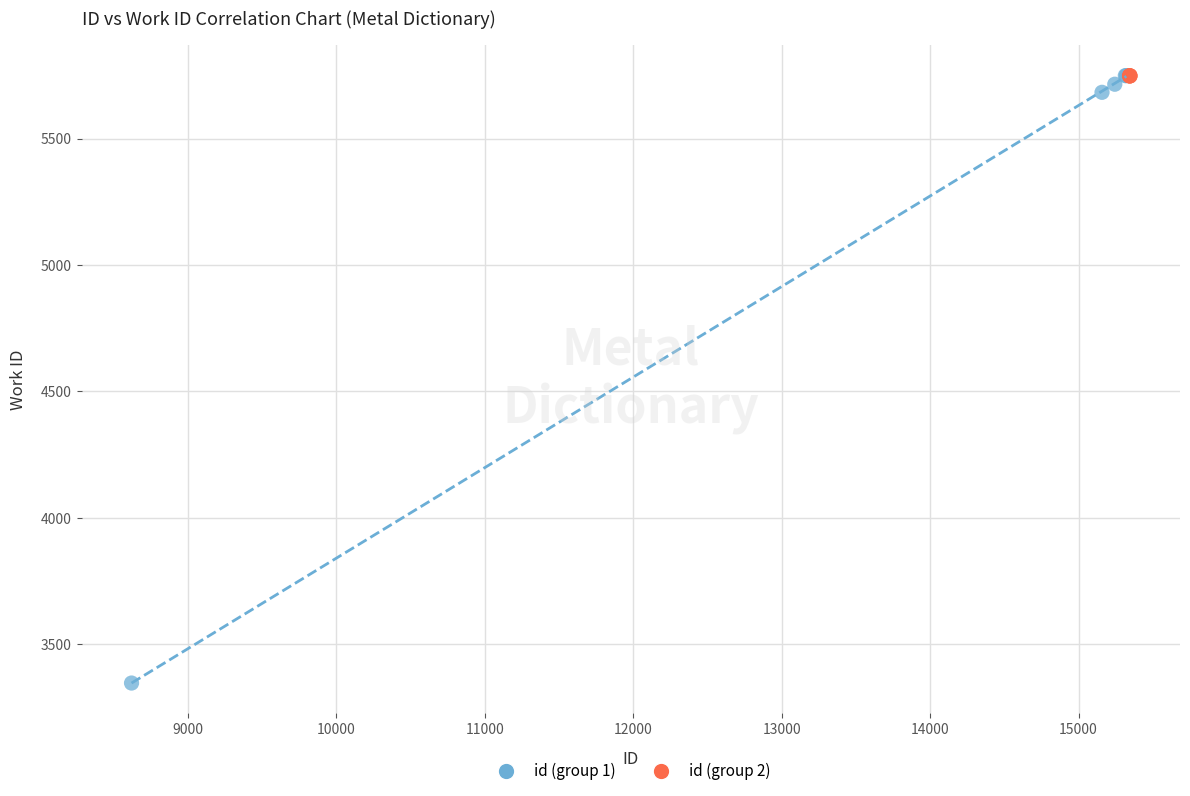

What are all the series names shown in the legend?

id (group 1), id (group 2)